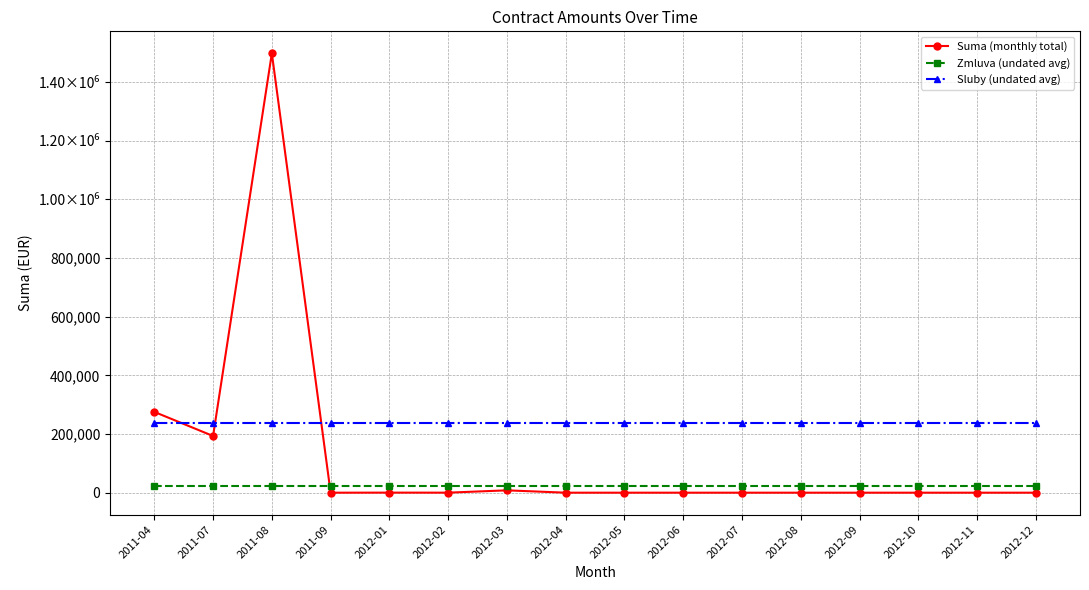

Is this an area chart (filled region under the line)?

No